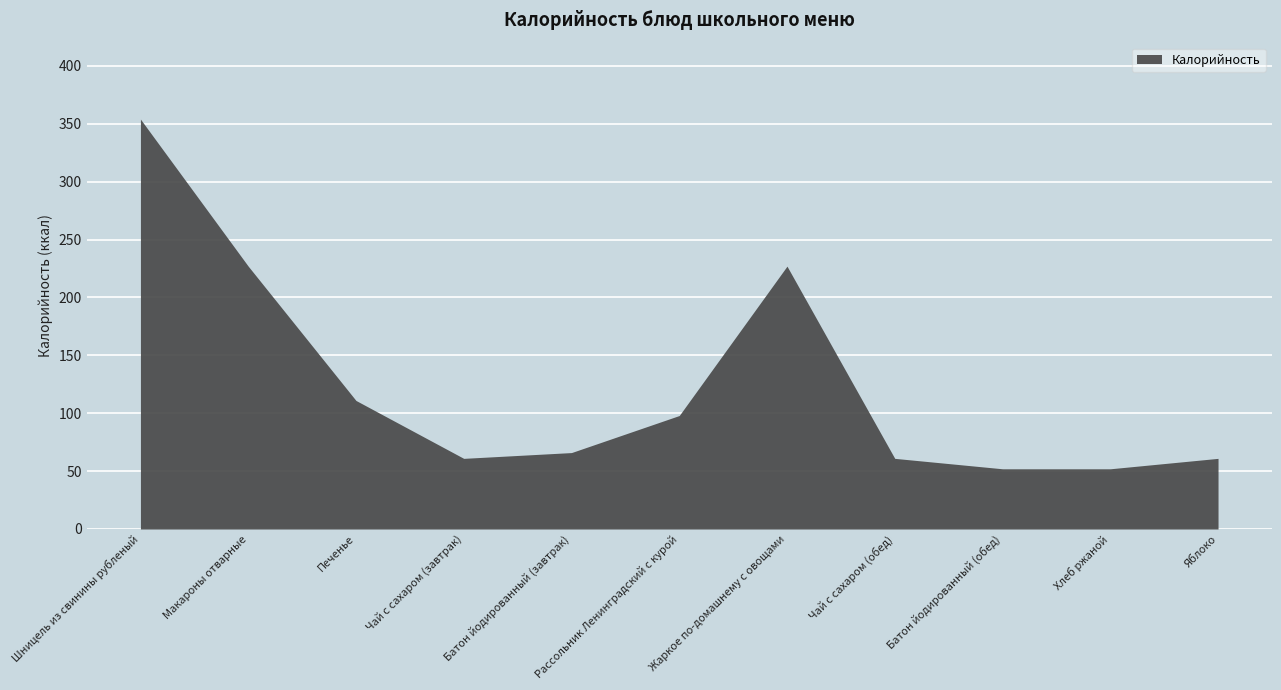

Reading right to left, extract all data points from this chart.

Яблоко=61	Хлеб ржаной=52	Батон йодированный (обед)=52	Чай с сахаром (обед)=61	Жаркое по-домашнему с овощами=227	Рассольник Ленинградский с курой=98	Батон йодированный (завтрак)=66	Чай с сахаром (завтрак)=61	Печенье=111	Макароны отварные=227	Шницель из свинины рубленый=354